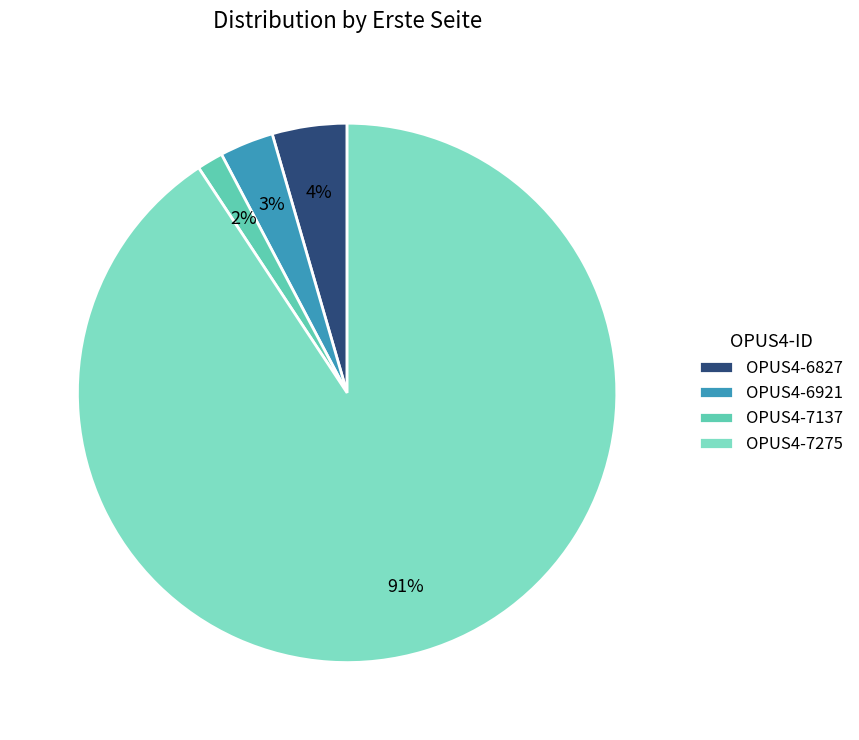

To the nearest percent, what portion does OPUS4-7137 represent?

2%